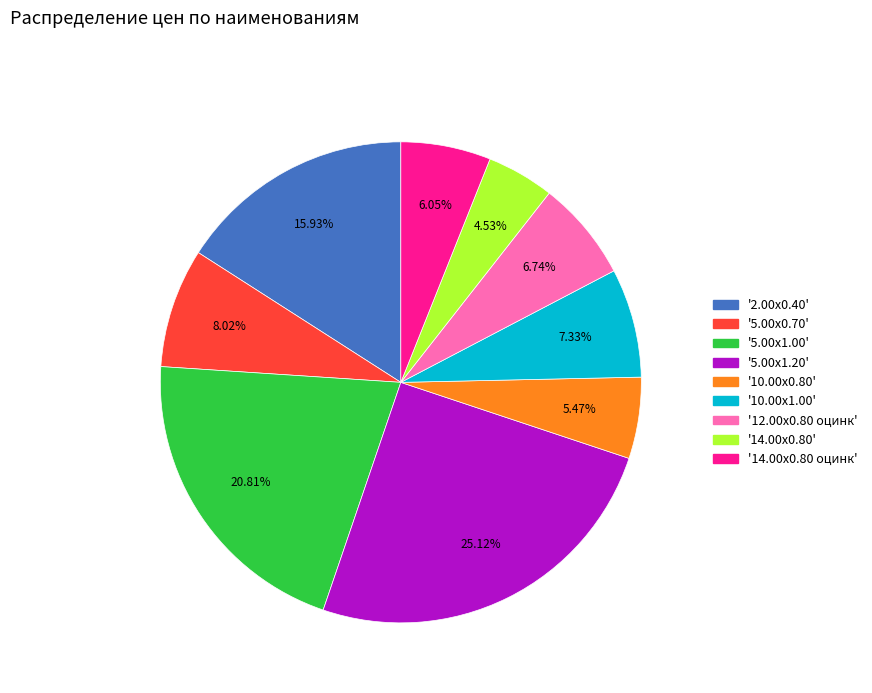

Is there any slice that represents more than half of the pie?

No